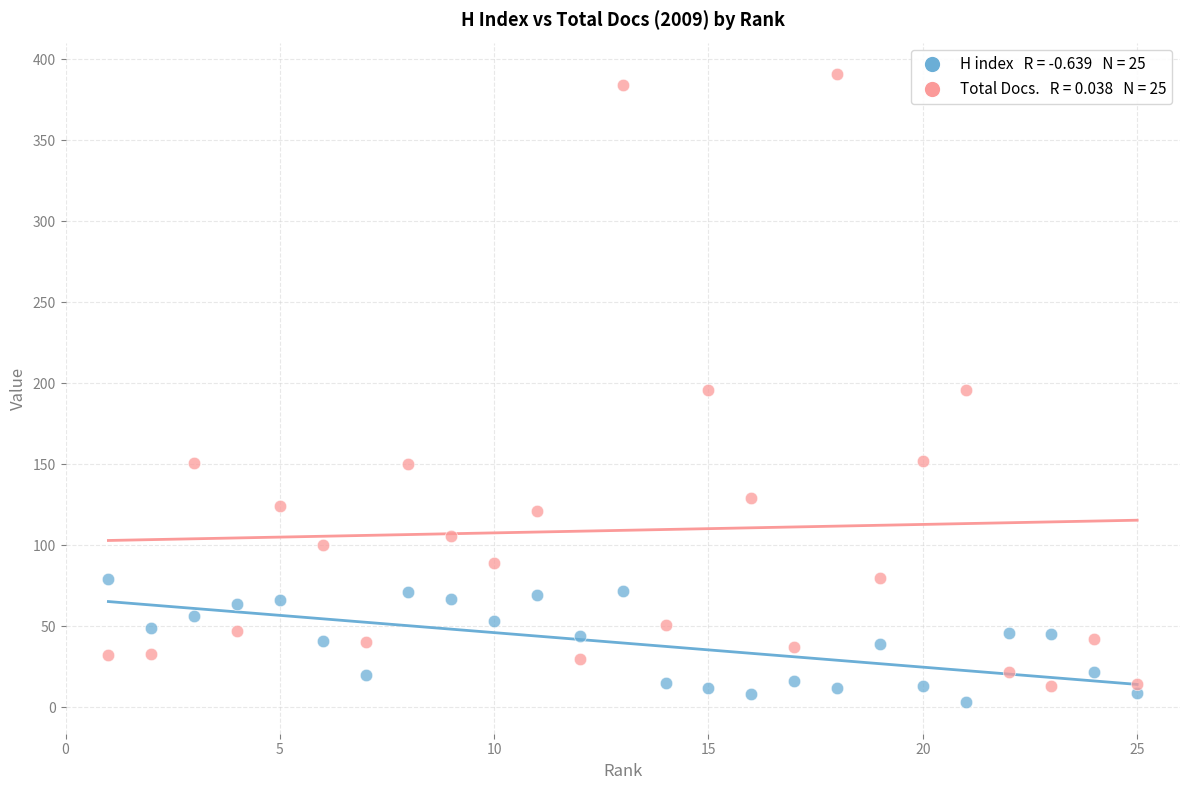

Across all data points, what is the range of Y values (max minus min)?

388